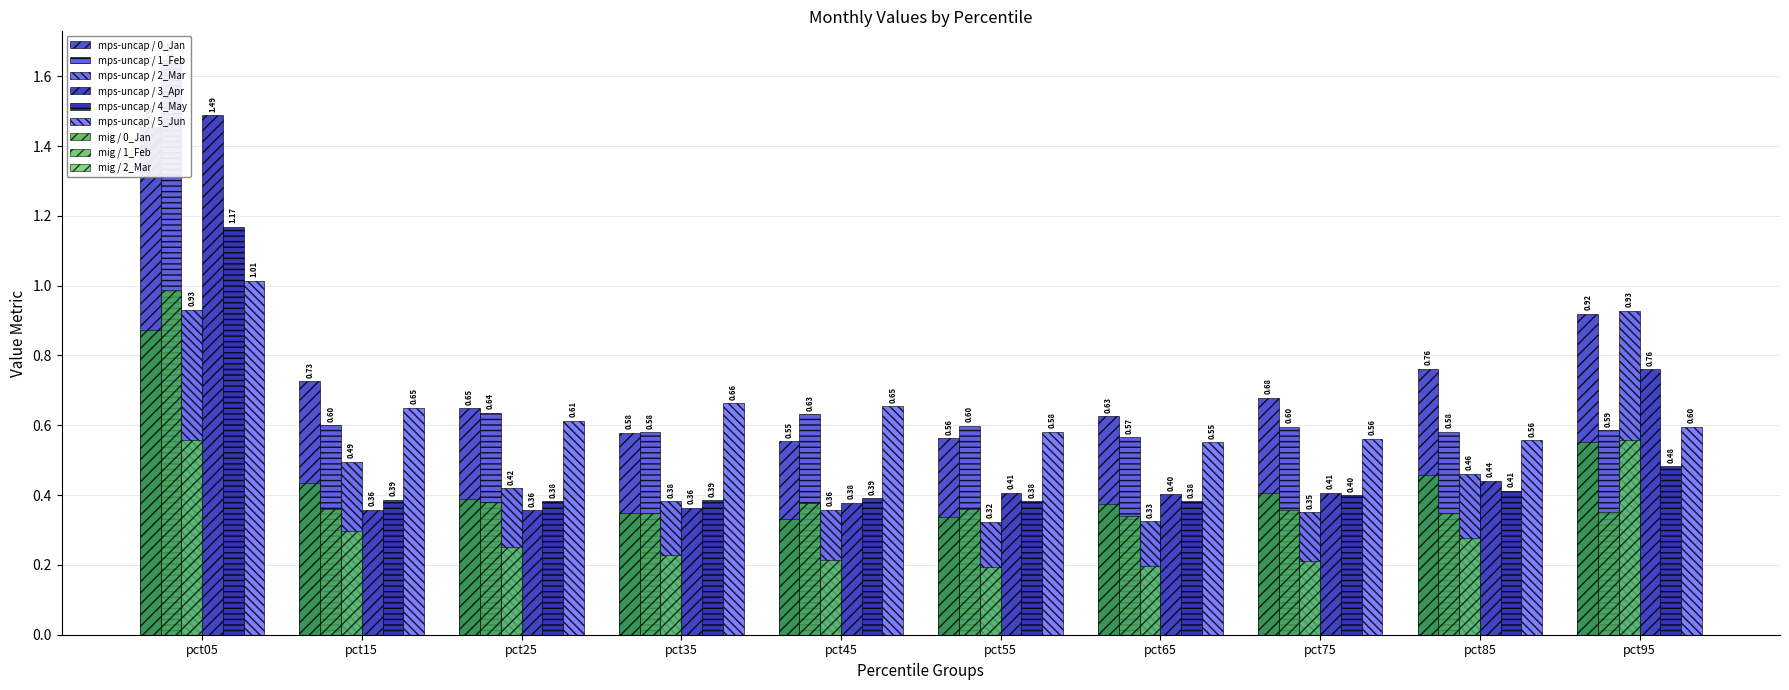

What is the value of the Feb bar at the 2nd from the left?

0.6